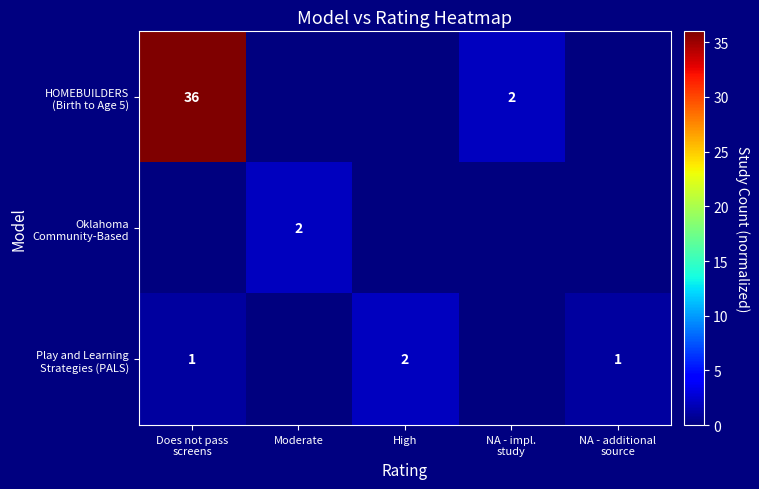

Between High and Moderate, which is larger?

High